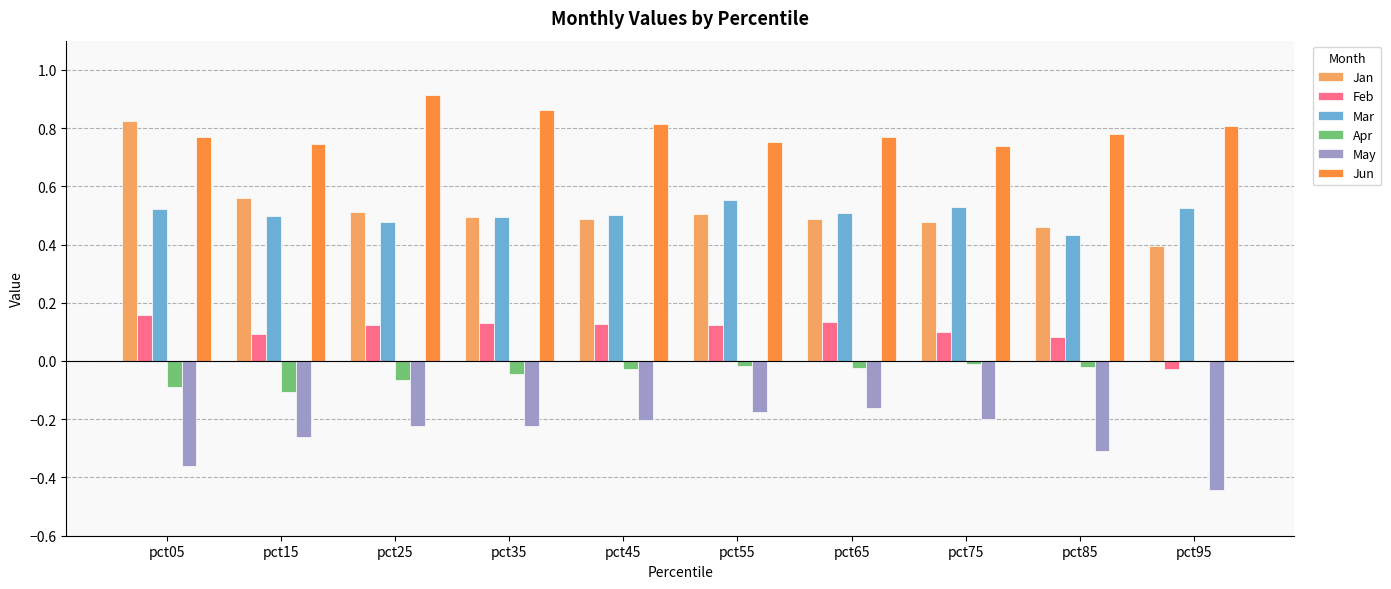

How many Mar values are between 0 and 1?

10